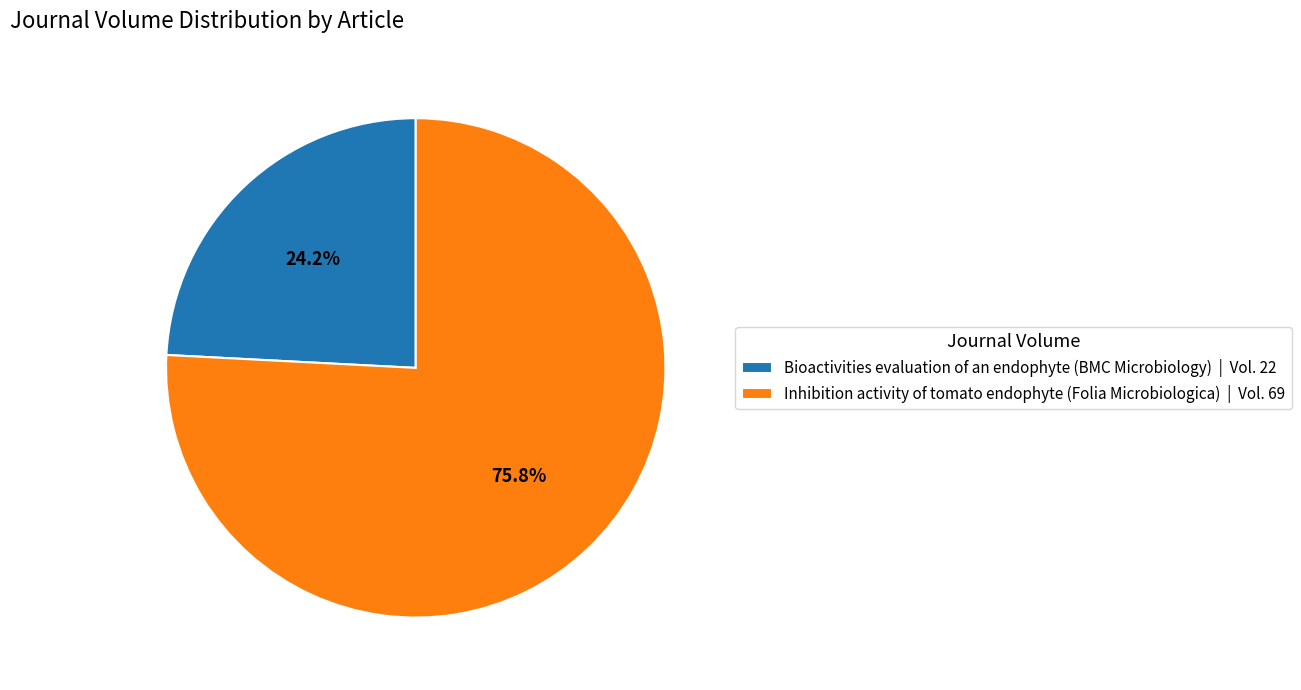

To the nearest percent, what is the average slice percentage?

50%